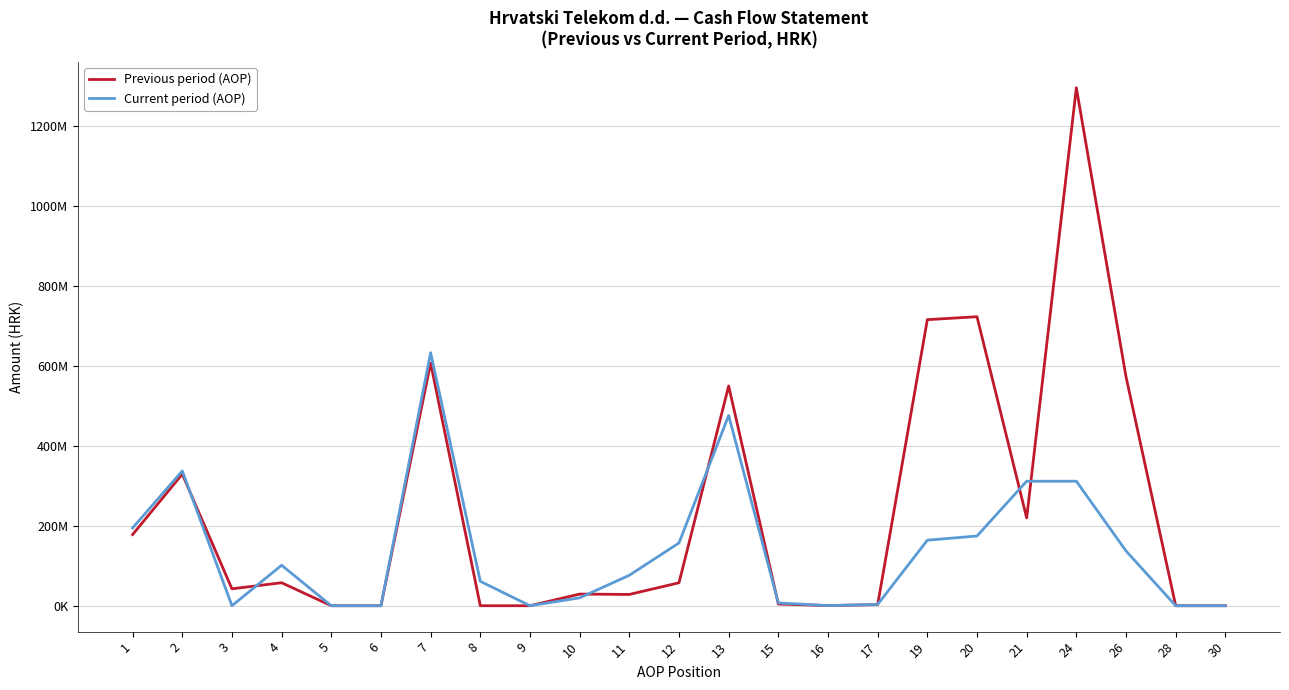

What is the difference between the highest and lowest values at 11?

47967593.6